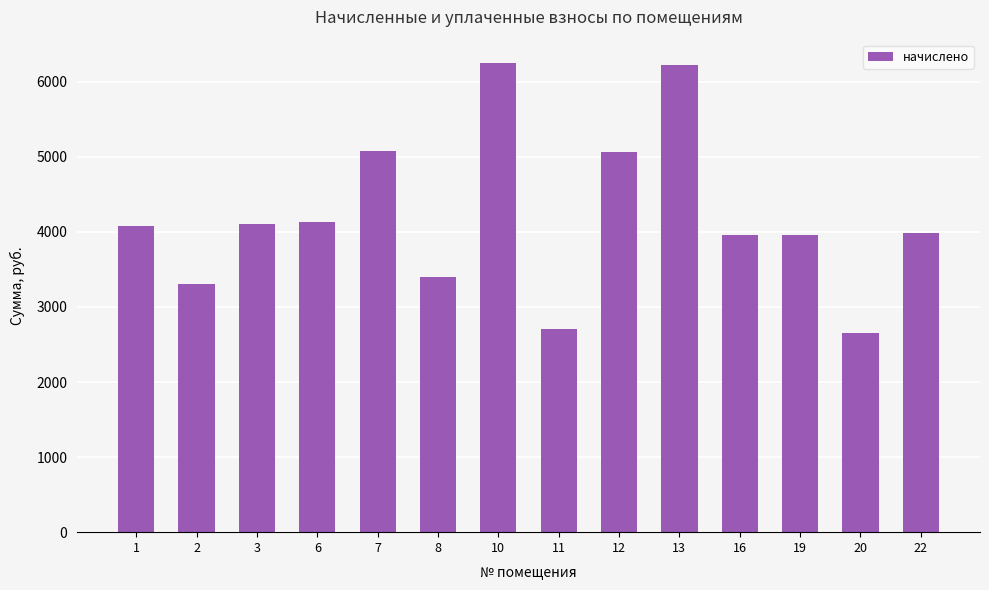

What is the value of the 11th bar from the left?

3956.8